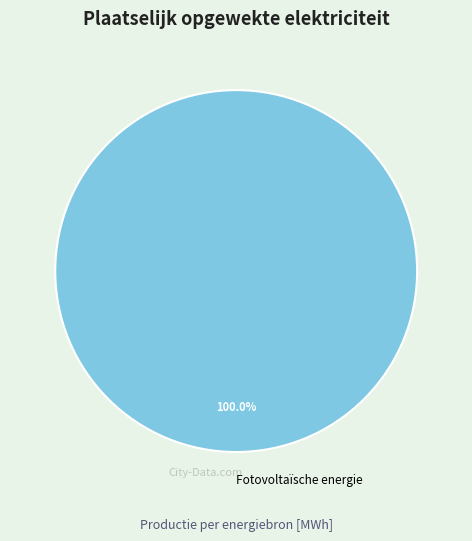

Count the number of slices in the pie.

1